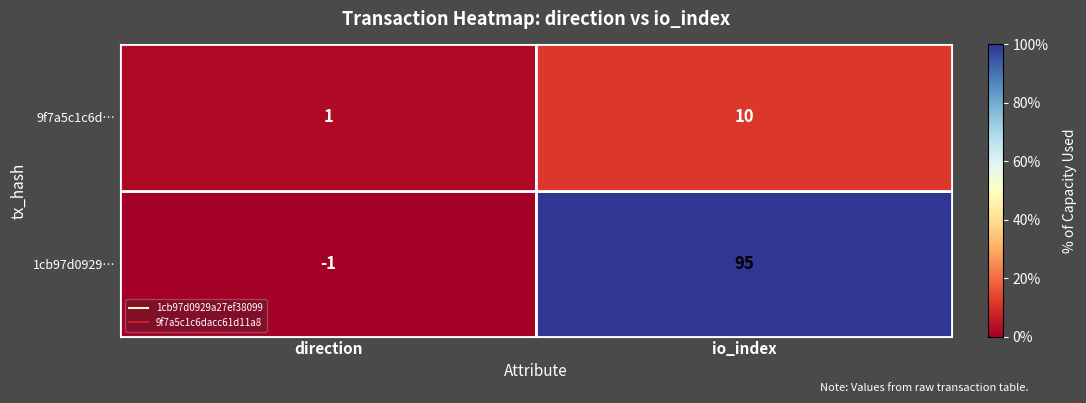

Read the 1cb97d0929… value at io_index, to the nearest 10.

100